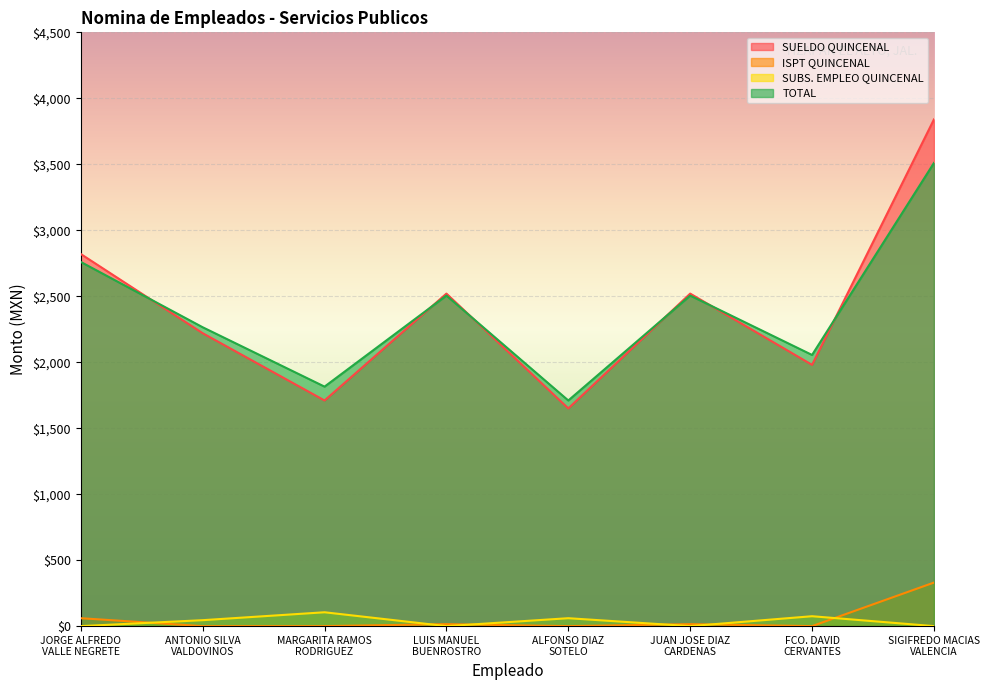

Which series has the largest total across all categories?

SUELDO QUINCENAL